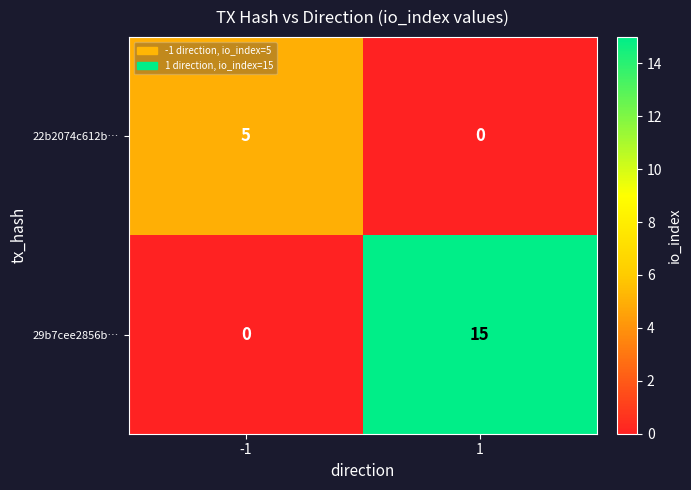

At which category does the chart reach its peak across all series?

1